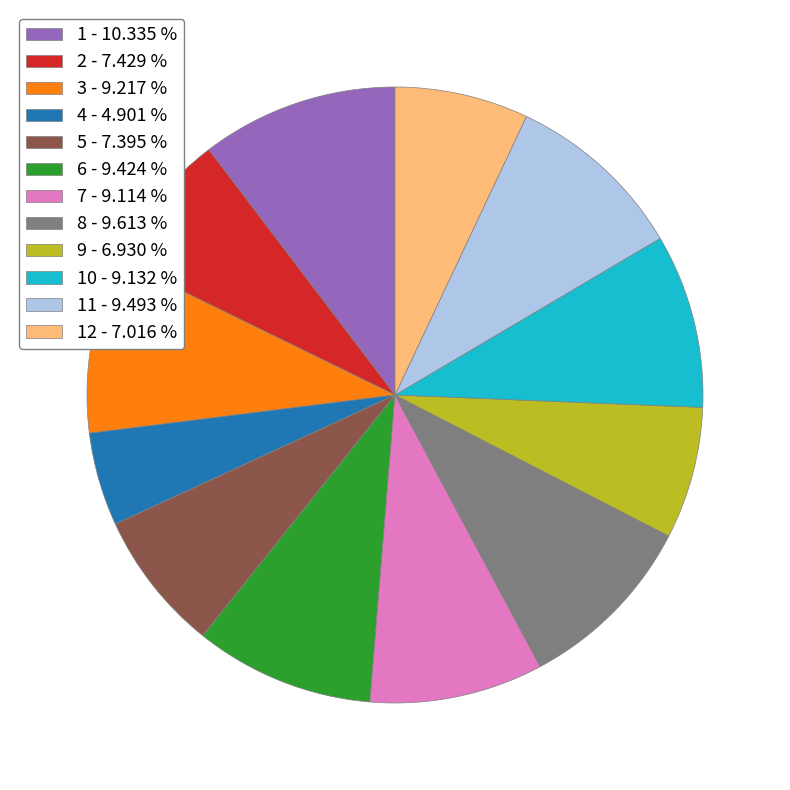

Which slice is the smallest?

4 - 4.901 %